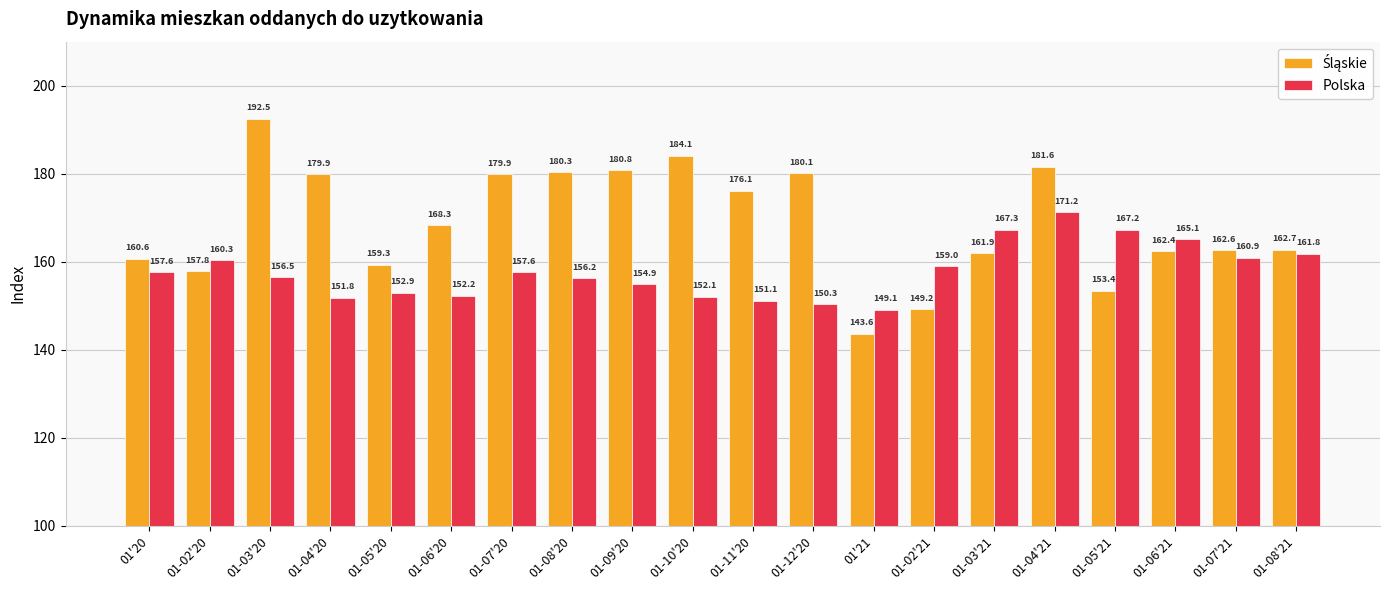

How many bars are there in total?

40